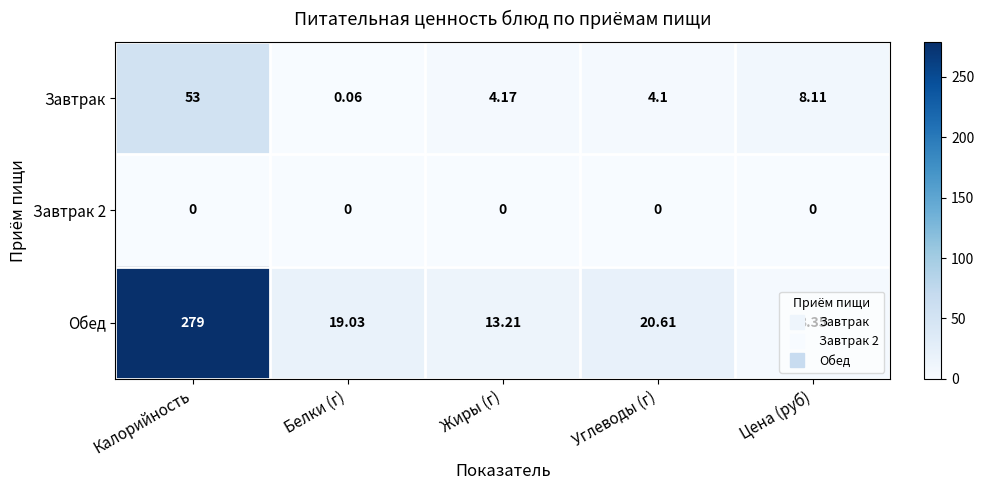

At which label does Завтрак reach its peak?

Калорийность